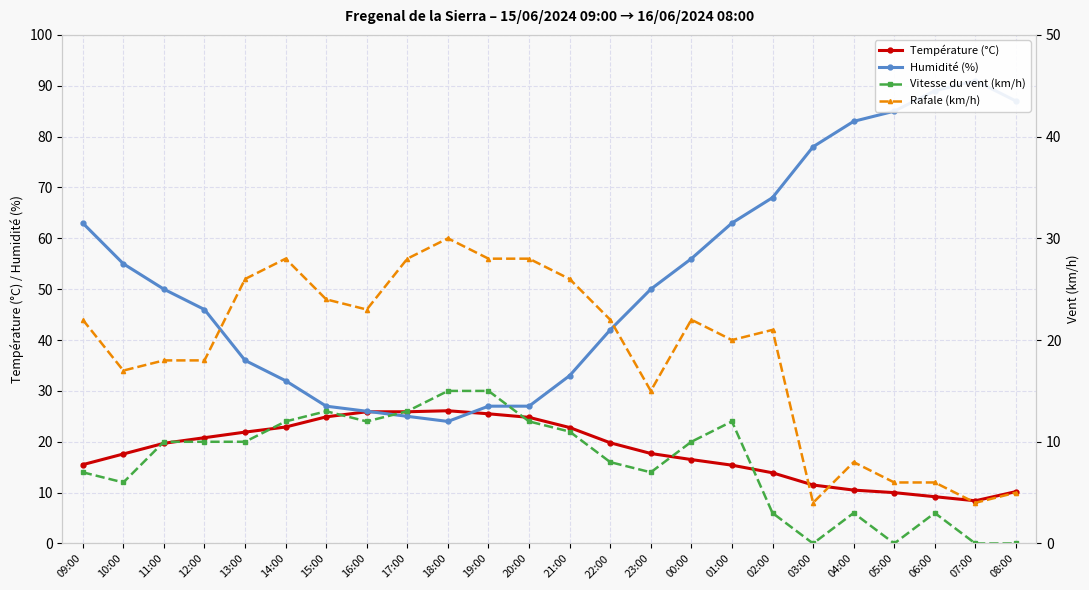

True or false: Rafale (km/h) has more than 0 points higher than both neighbors.

True